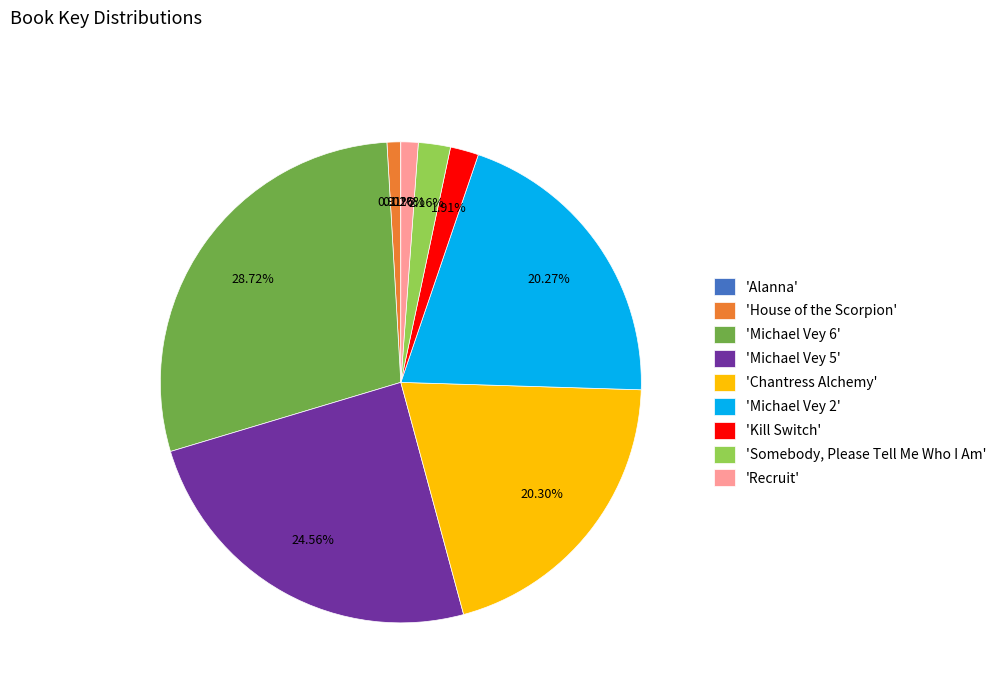

Between 'Michael Vey 6' and 'Somebody, Please Tell Me Who I Am', which is larger?

'Michael Vey 6'